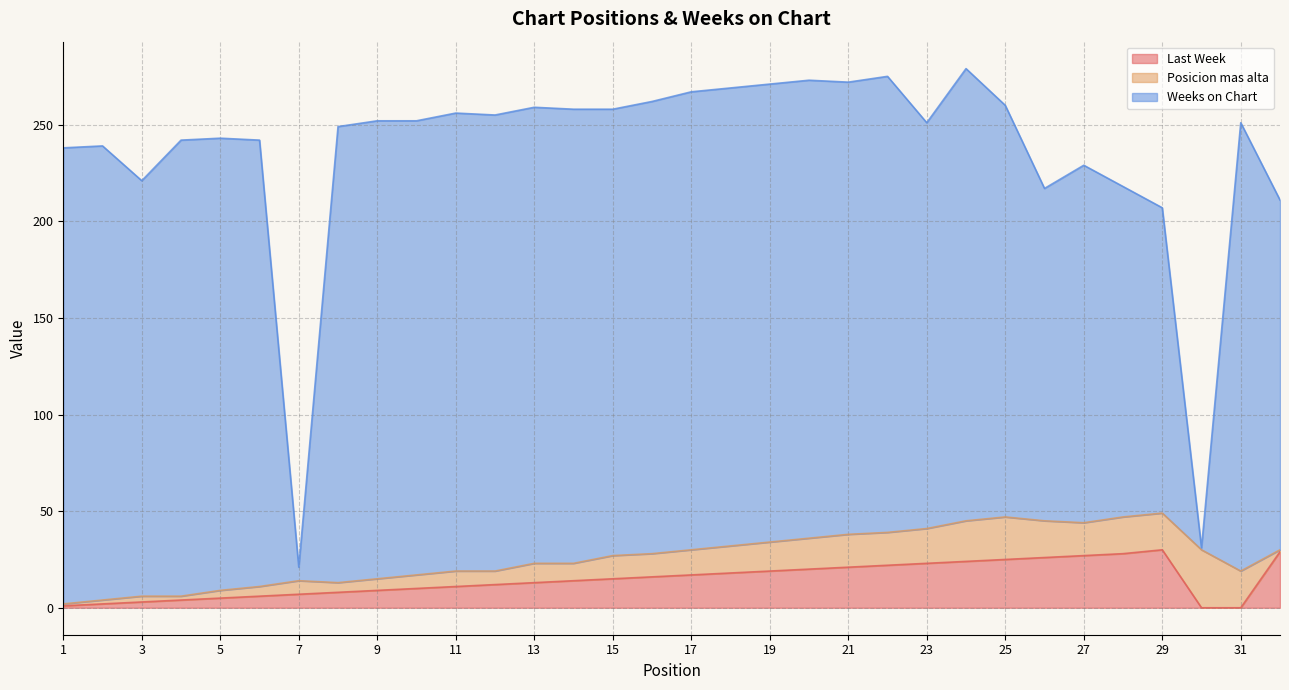

True or false: Last Week has a value of 6 at 27.

False